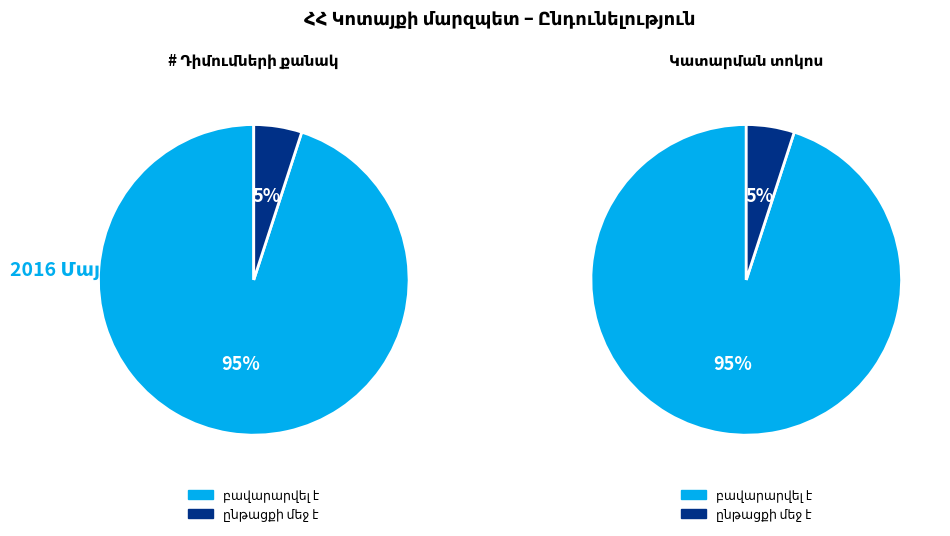

Count the number of slices in the pie.

2